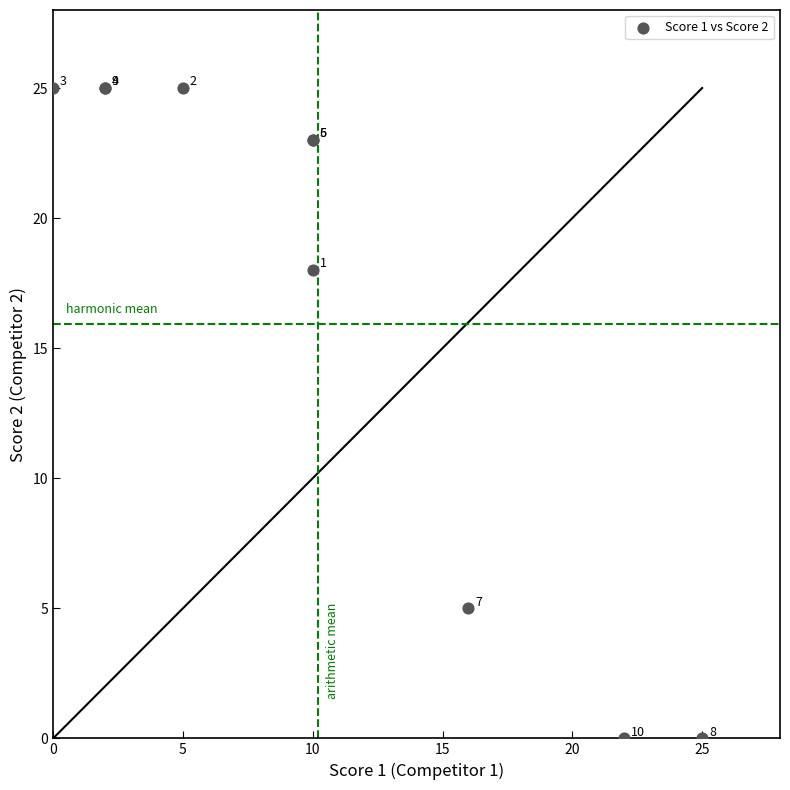

What Y value in the scatter plot is closest to 12?

18